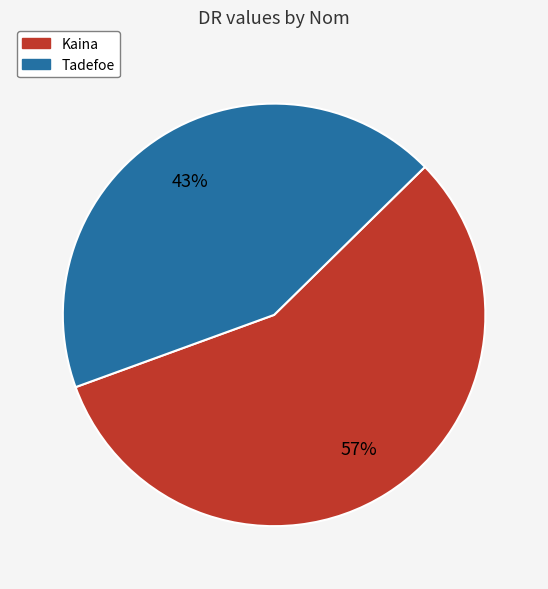

Which has a higher value, Kaina or Tadefoe?

Kaina